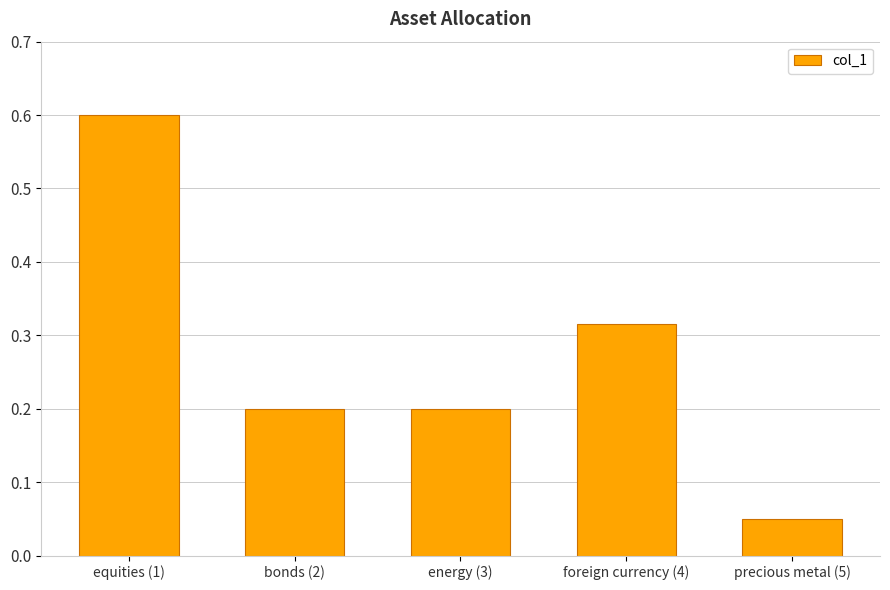

Are the bars grouped side by side (vs. stacked)?

No